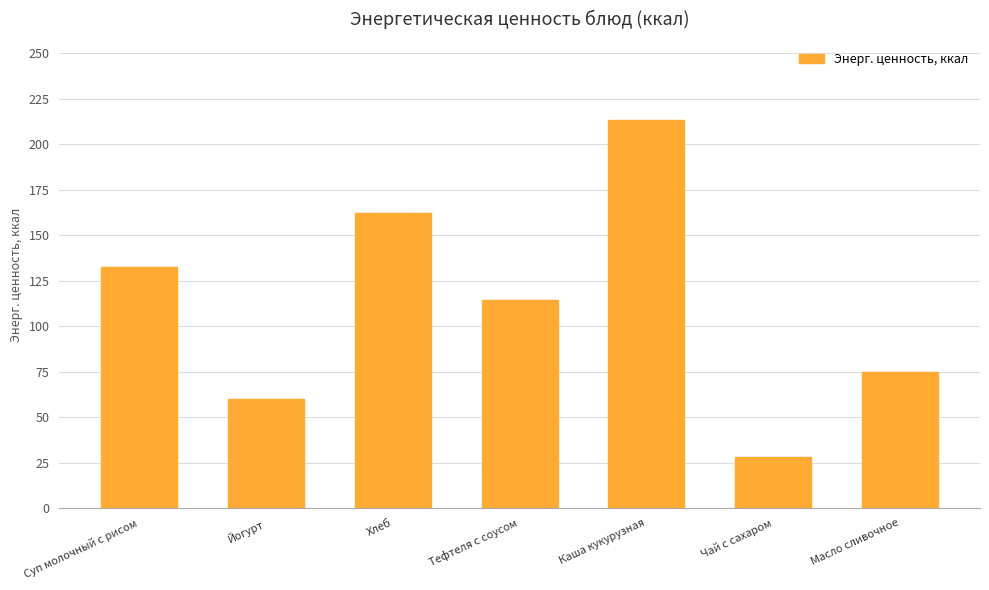

Reading left to right, extract all data points from this chart.

132.4	60.0	162.2	114.4	213.6	28.0	75.0